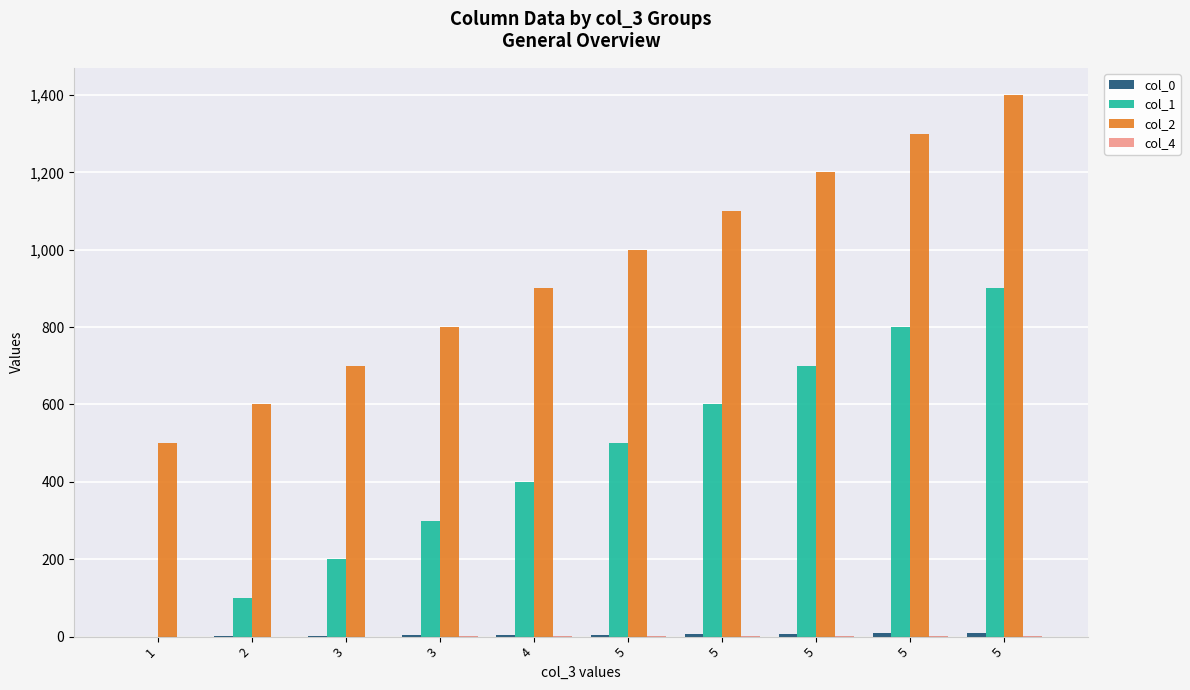

Count the number of categories in the chart.

10